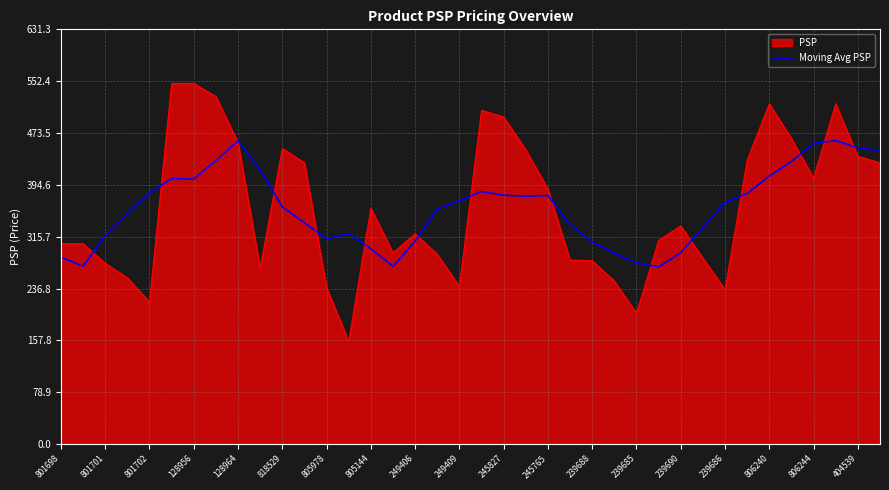

Which series has the widest spread of values?

PSP